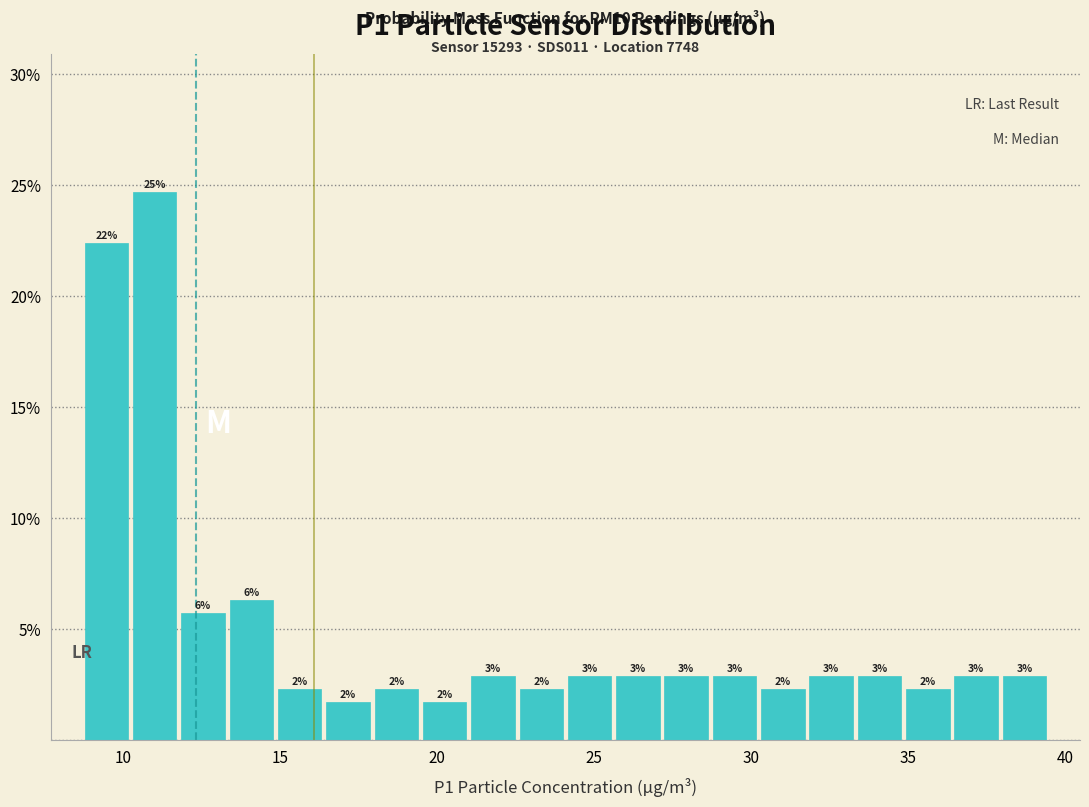

Around what value on the x-axis is the tallest bar? Give the approximate position of its centre, as read against the axis.

11.0